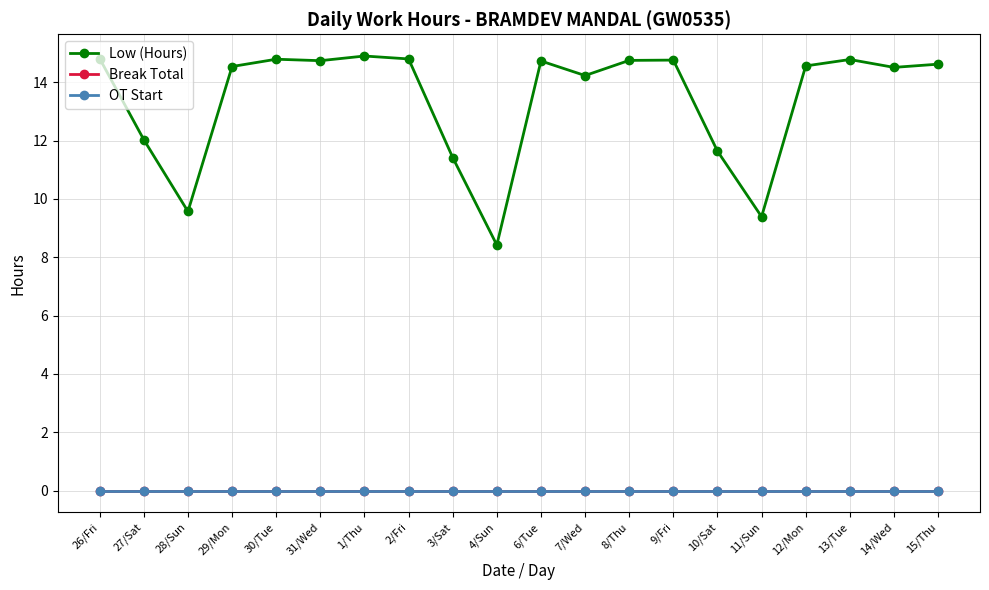

What is the sum of all Low (Hours) values?

268.0